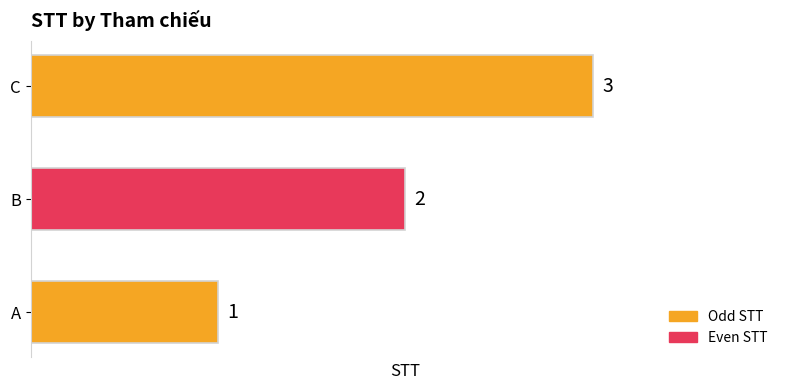

What is the change in value from A to C?

+2